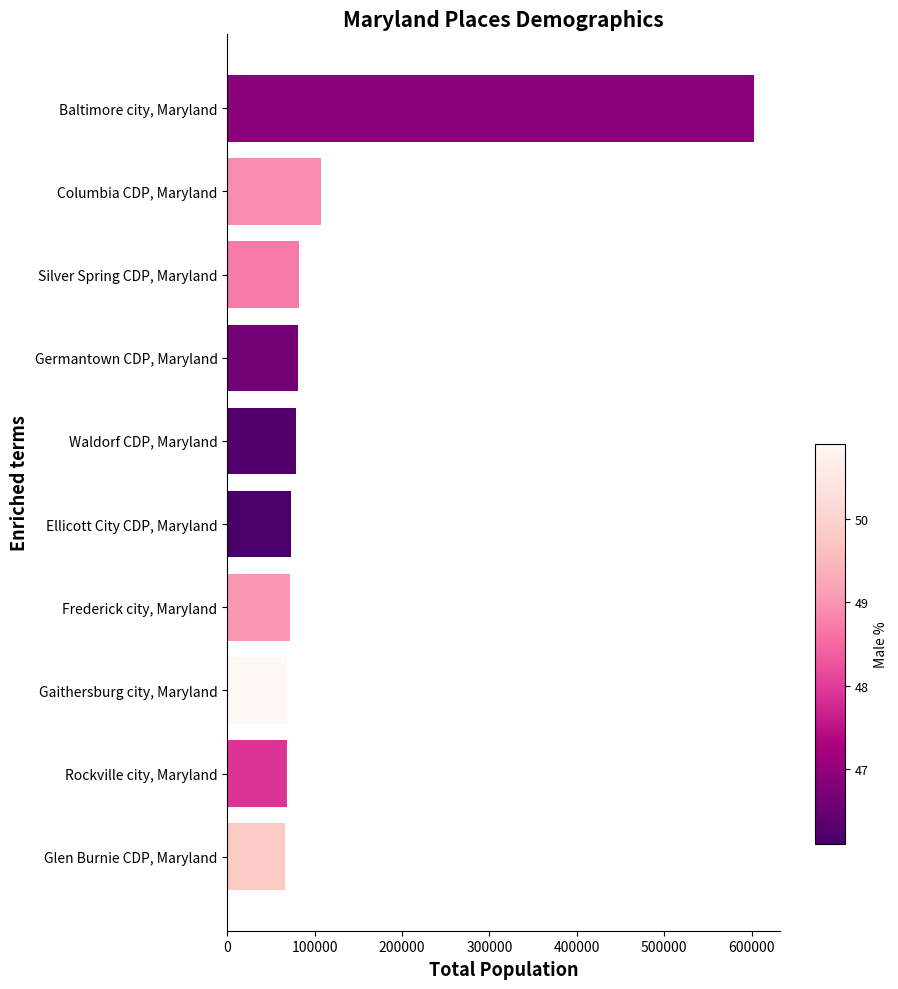

What value does the data have at Waldorf CDP, Maryland?

78591